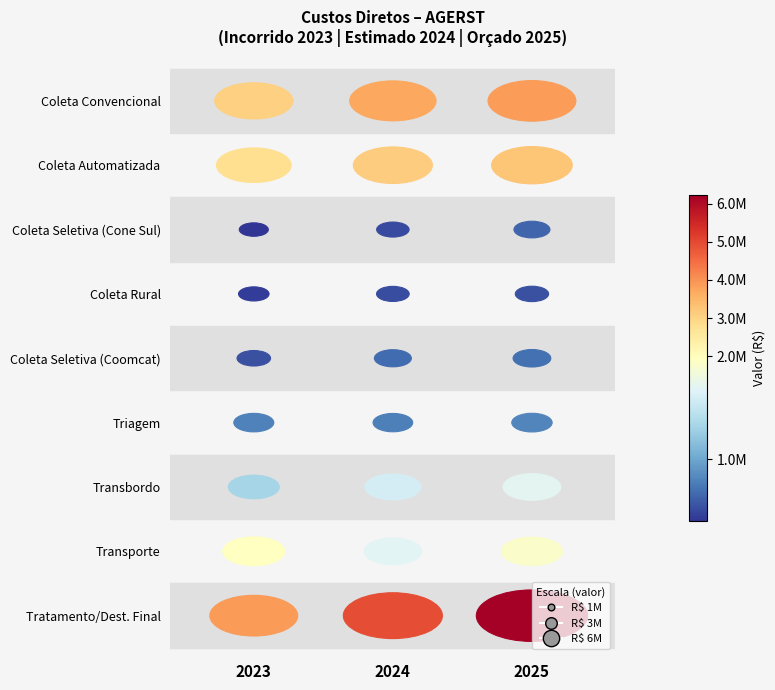

What is the spread (max minus min) of values at 2?

5658048.5